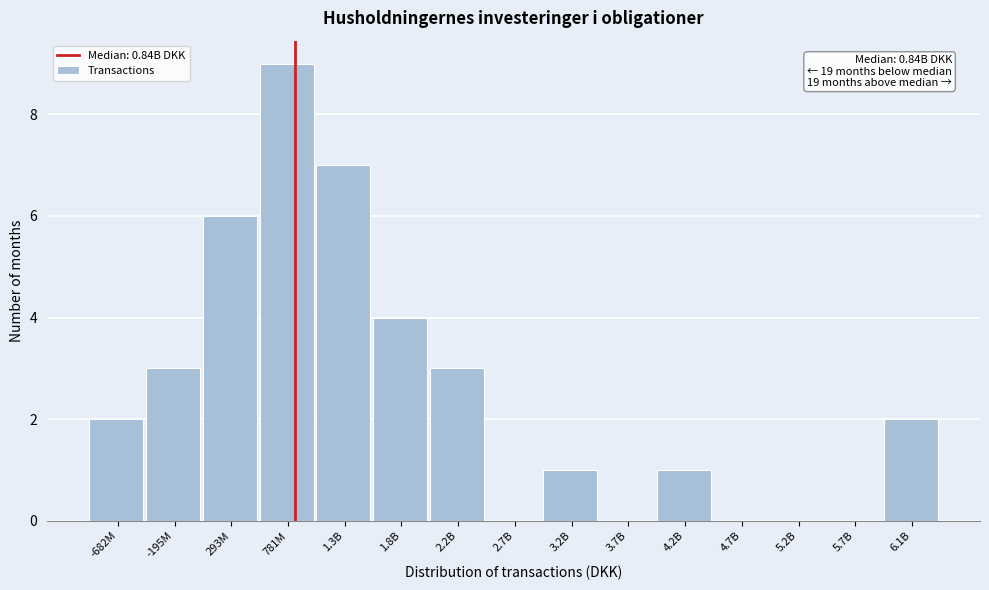

Reading left to right, what are all the values shown in this chart?

-682M=2	-195M=3	293M=6	781M=9	1.3B=7	1.8B=4	2.2B=3	2.7B=0	3.2B=1	3.7B=0	4.2B=1	4.7B=0	5.2B=0	5.7B=0	6.1B=2